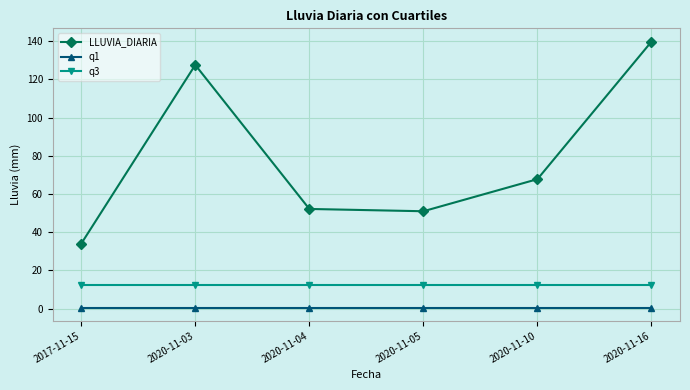

At which category is the sum across all series the highest?

2020-11-16